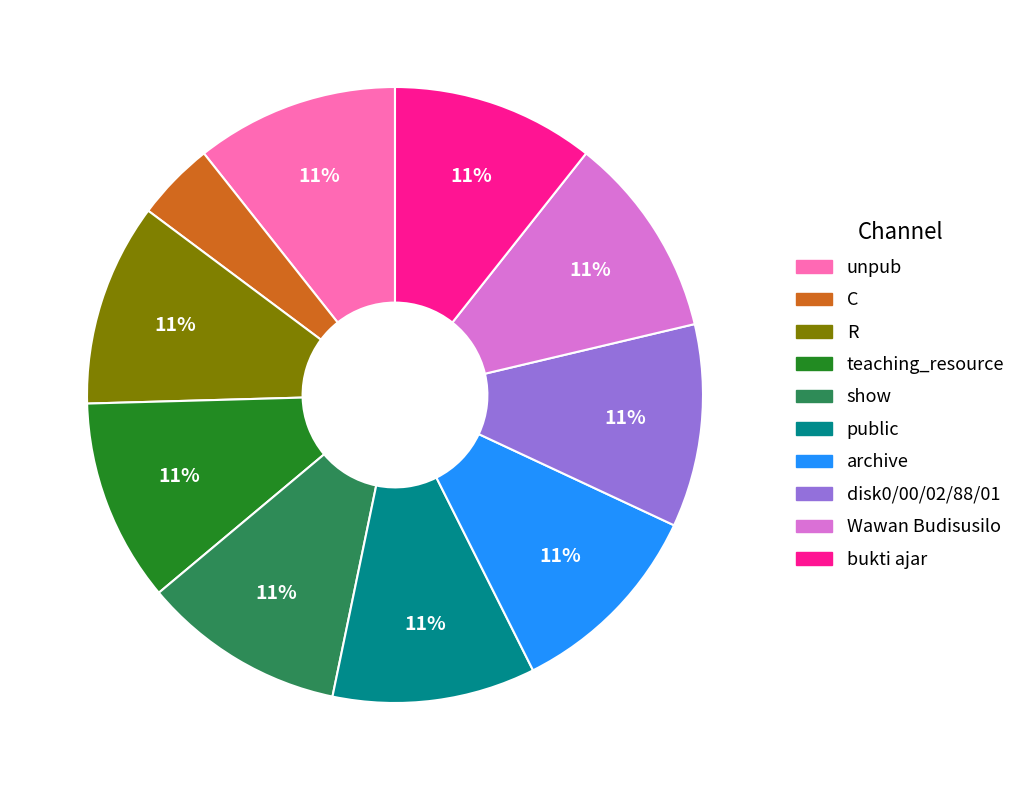

True or false: disk0/00/02/88/01 accounts for 11% of the total.

True